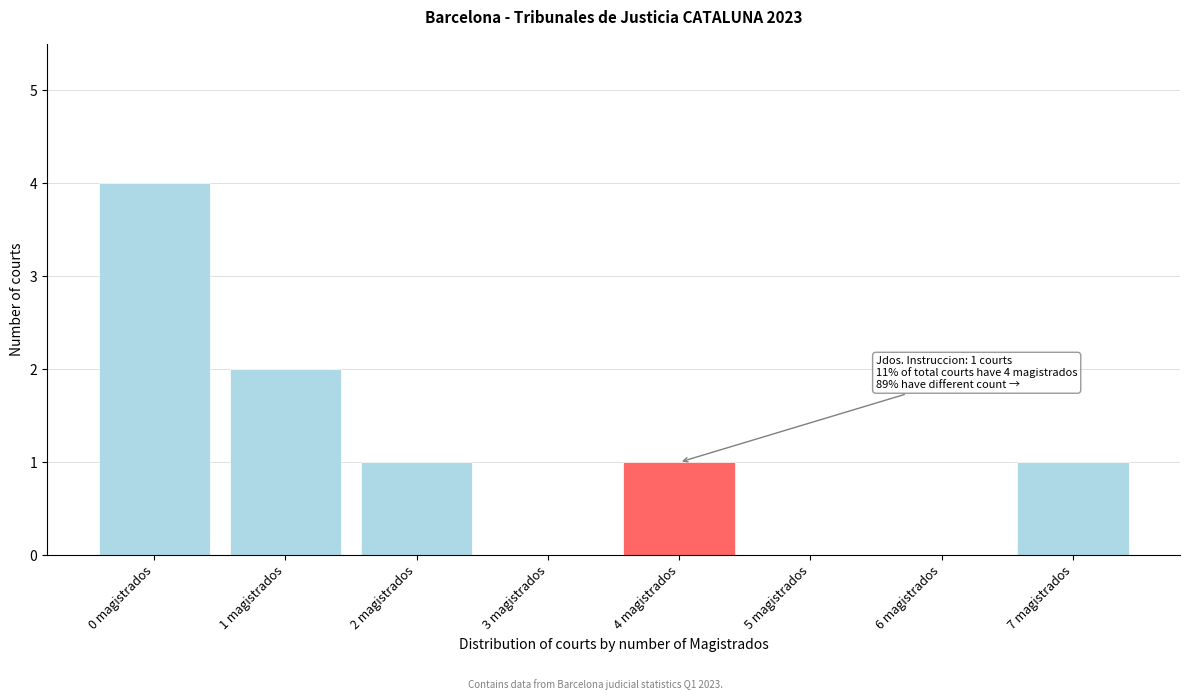

Reading right to left, transcribe all the data shown in this chart.

7 magistrados=1	6 magistrados=0	5 magistrados=0	4 magistrados=1	3 magistrados=0	2 magistrados=1	1 magistrados=2	0 magistrados=4